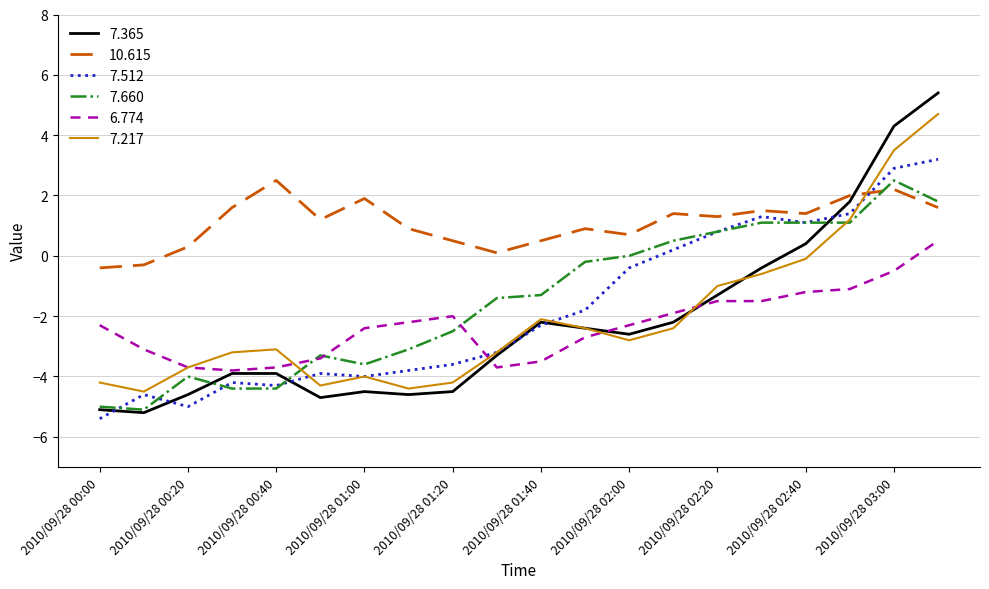

What is the lowest value of the 7.365 series?

-5.2